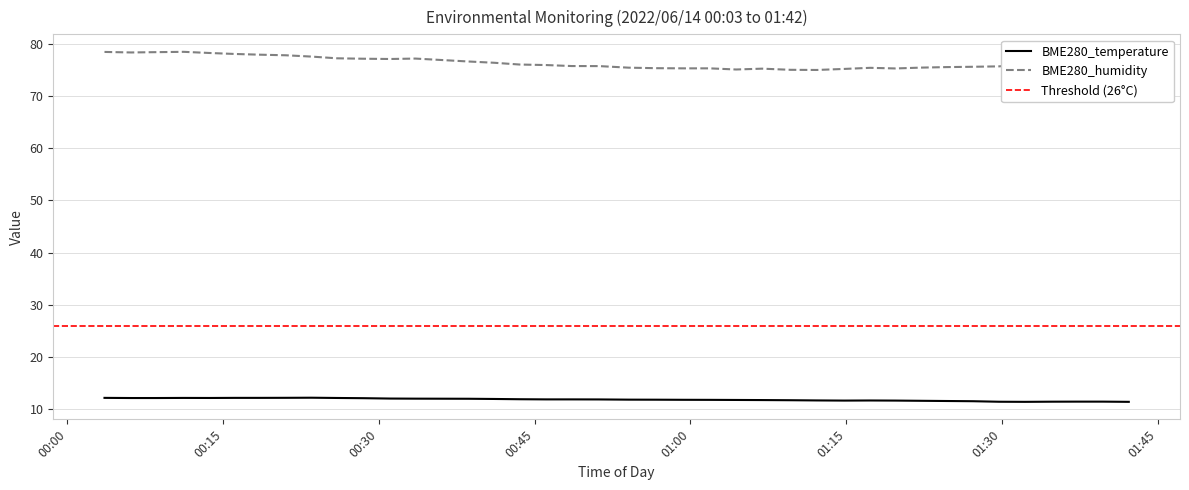

Reading left to right, list all the values displayed in this chart.

BME280_temperature: 2022/06/14 00:03:34=12.2	2022/06/14 00:06:08=12.2	2022/06/14 00:08:36=12.2	2022/06/14 00:11:12=12.2	2022/06/14 00:13:40=12.2	2022/06/14 00:16:08=12.2	2022/06/14 00:18:35=12.2	2022/06/14 00:21:02=12.2	2022/06/14 00:23:30=12.2	2022/06/14 00:25:58=12.2	2022/06/14 00:28:30=12.2	2022/06/14 00:31:03=12.1	2022/06/14 00:33:31=12.1	2022/06/14 00:36:10=12.1	2022/06/14 00:38:38=12.0	2022/06/14 00:41:05=12.0	2022/06/14 00:43:33=11.9	2022/06/14 00:46:06=11.9	2022/06/14 00:48:34=11.9	2022/06/14 00:51:13=11.9	2022/06/14 00:54:03=11.9	2022/06/14 00:56:45=11.9	2022/06/14 00:59:21=11.8	2022/06/14 01:01:51=11.8	2022/06/14 01:04:24=11.8	2022/06/14 01:06:54=11.8	2022/06/14 01:09:38=11.8	2022/06/14 01:12:10=11.7	2022/06/14 01:14:49=11.7	2022/06/14 01:17:18=11.7	2022/06/14 01:19:45=11.7	2022/06/14 01:22:12=11.7	2022/06/14 01:24:41=11.6	2022/06/14 01:27:12=11.6	2022/06/14 01:29:43=11.5	2022/06/14 01:32:13=11.4	2022/06/14 01:34:49=11.5	2022/06/14 01:37:15=11.5	2022/06/14 01:39:43=11.5	2022/06/14 01:42:13=11.4
BME280_humidity: 2022/06/14 00:03:34=78.4	2022/06/14 00:06:08=78.3	2022/06/14 00:08:36=78.3	2022/06/14 00:11:12=78.4	2022/06/14 00:13:40=78.2	2022/06/14 00:16:08=78.0	2022/06/14 00:18:35=77.9	2022/06/14 00:21:02=77.8	2022/06/14 00:23:30=77.5	2022/06/14 00:25:58=77.2	2022/06/14 00:28:30=77.1	2022/06/14 00:31:03=77.0	2022/06/14 00:33:31=77.1	2022/06/14 00:36:10=76.8	2022/06/14 00:38:38=76.6	2022/06/14 00:41:05=76.3	2022/06/14 00:43:33=76.0	2022/06/14 00:46:06=75.9	2022/06/14 00:48:34=75.7	2022/06/14 00:51:13=75.7	2022/06/14 00:54:03=75.4	2022/06/14 00:56:45=75.3	2022/06/14 00:59:21=75.2	2022/06/14 01:01:51=75.2	2022/06/14 01:04:24=75.0	2022/06/14 01:06:54=75.2	2022/06/14 01:09:38=75.0	2022/06/14 01:12:10=74.9	2022/06/14 01:14:49=75.1	2022/06/14 01:17:18=75.3	2022/06/14 01:19:45=75.2	2022/06/14 01:22:12=75.4	2022/06/14 01:24:41=75.5	2022/06/14 01:27:12=75.5	2022/06/14 01:29:43=75.6	2022/06/14 01:32:13=76.0	2022/06/14 01:34:49=76.0	2022/06/14 01:37:15=76.0	2022/06/14 01:39:43=75.9	2022/06/14 01:42:13=75.8